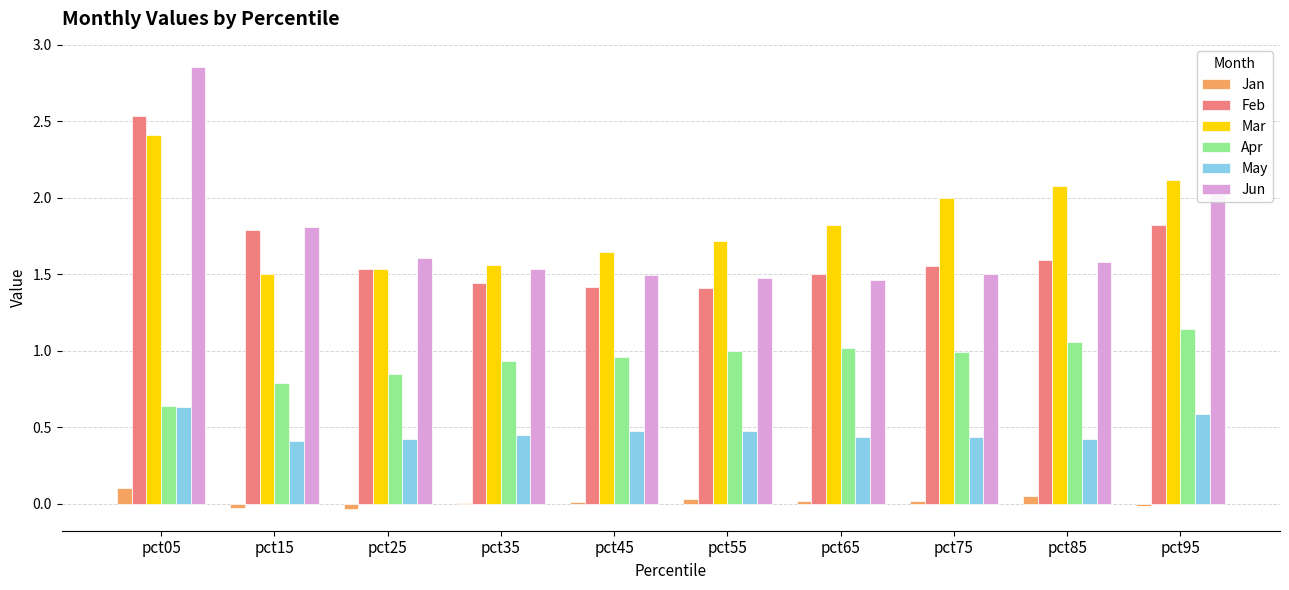

At which label does Jun reach its peak?

pct05